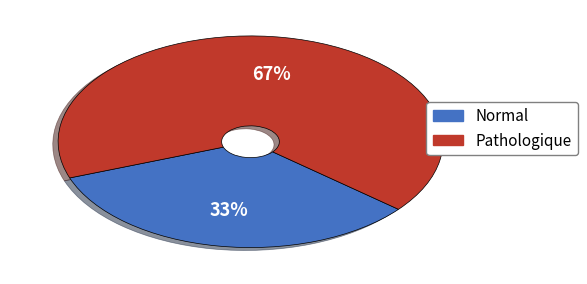

How many segments does this pie chart have?

2